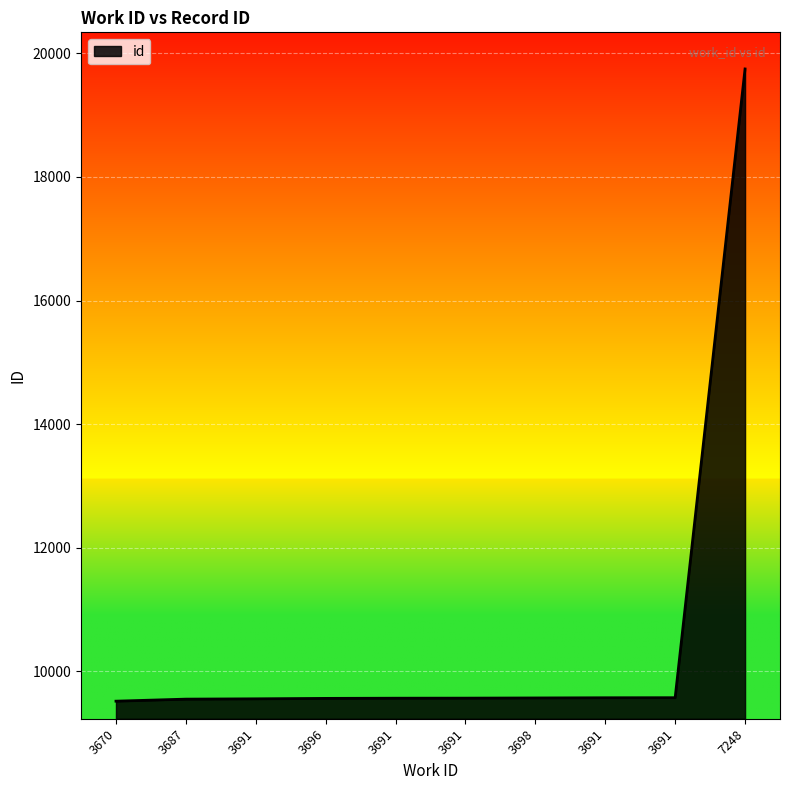

How many lines are shown in the chart?

1